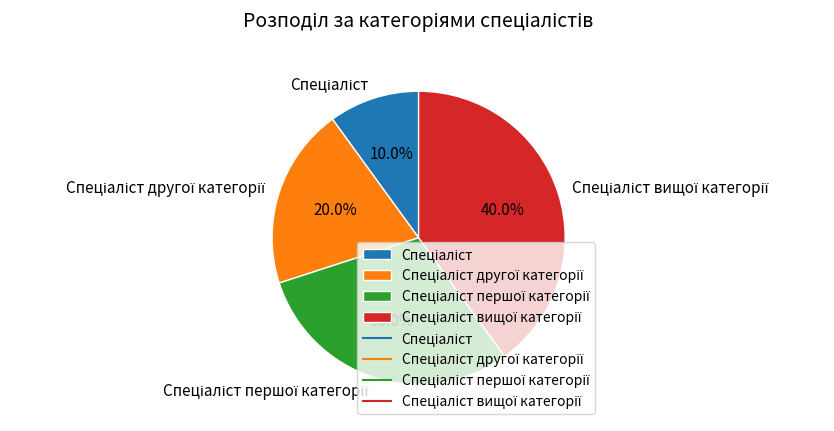

Does any single category account for the majority?

No